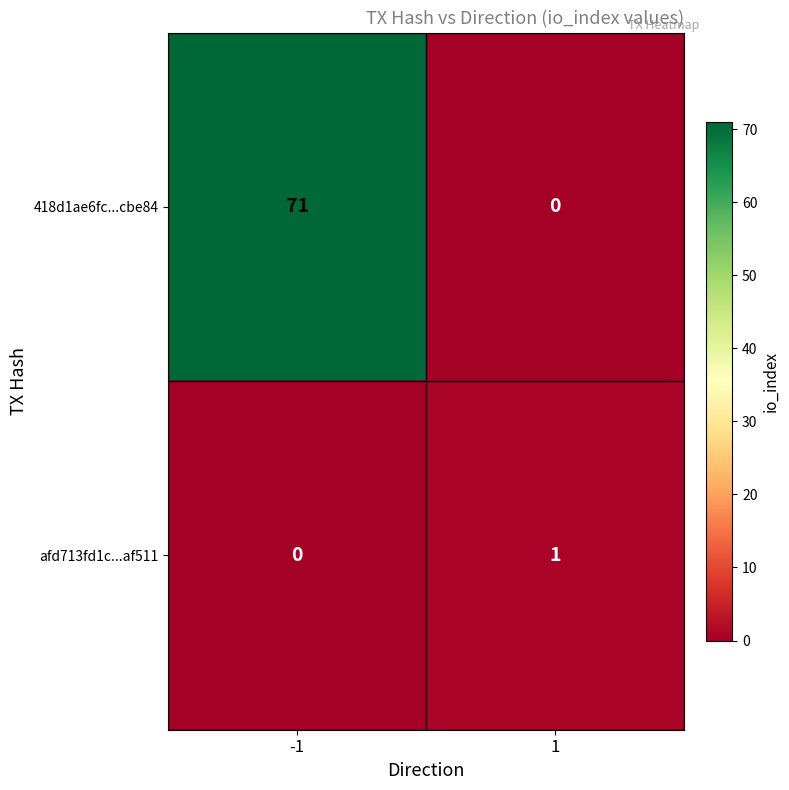

Which series changed the most between -1 and 1?

418d1ae6fc...cbe84